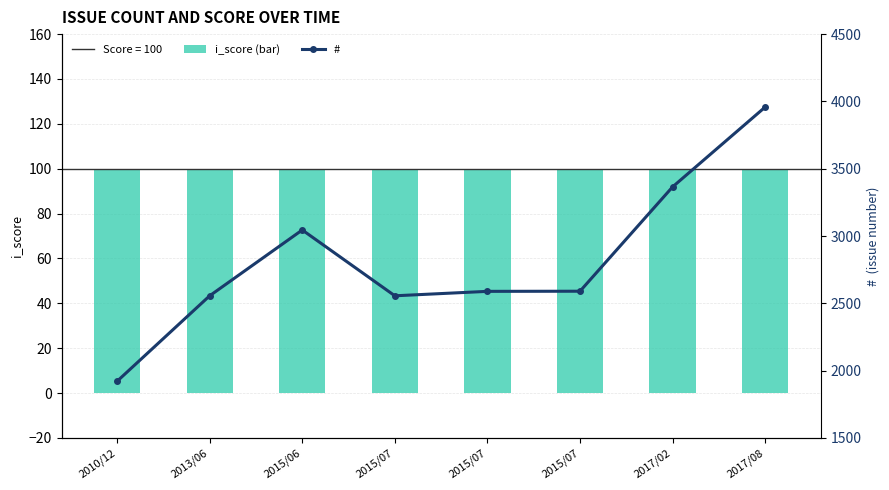

Between 2015/07 and 2017/02, which series saw the biggest shift?

#